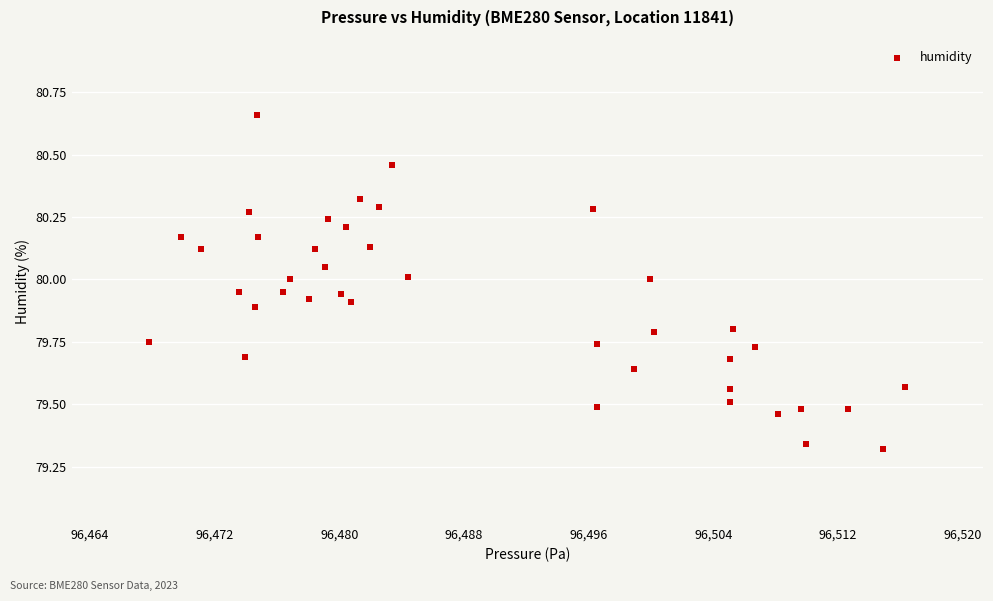

What is the range of X values (max minus min)?

48.5